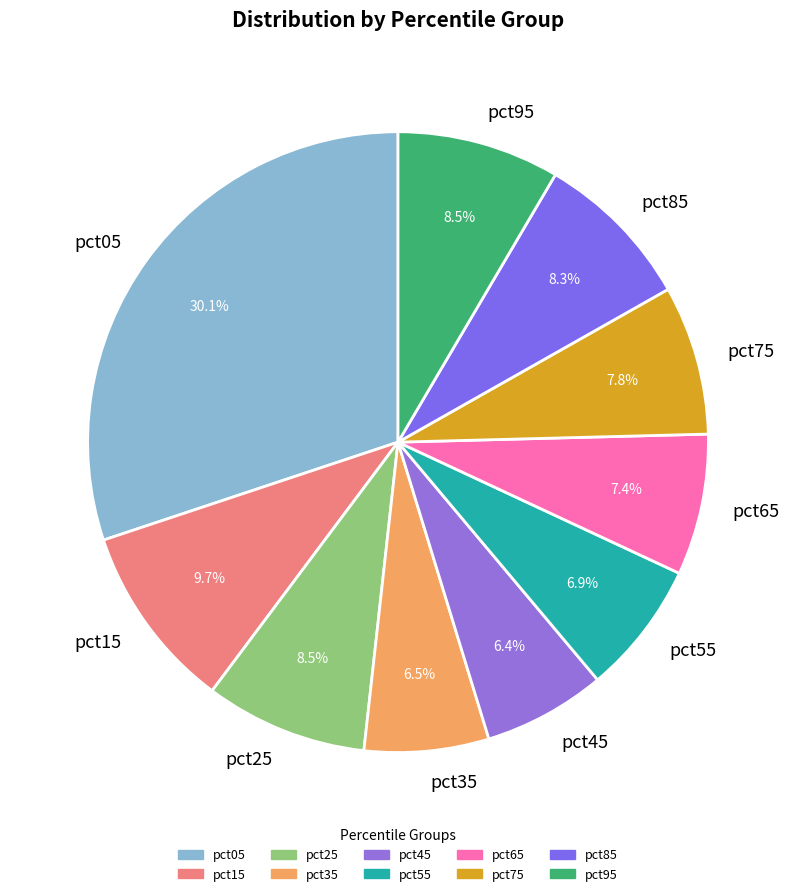

Does any single category account for the majority?

No